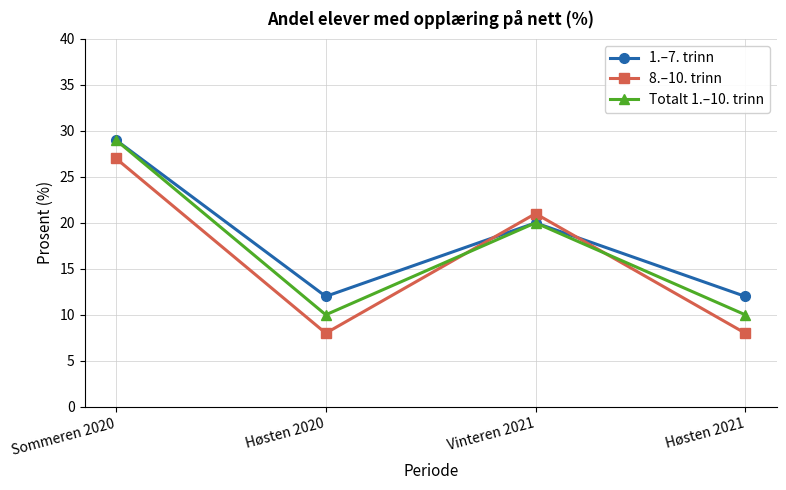

What is the label of the 1st point from the right?

Høsten 2021